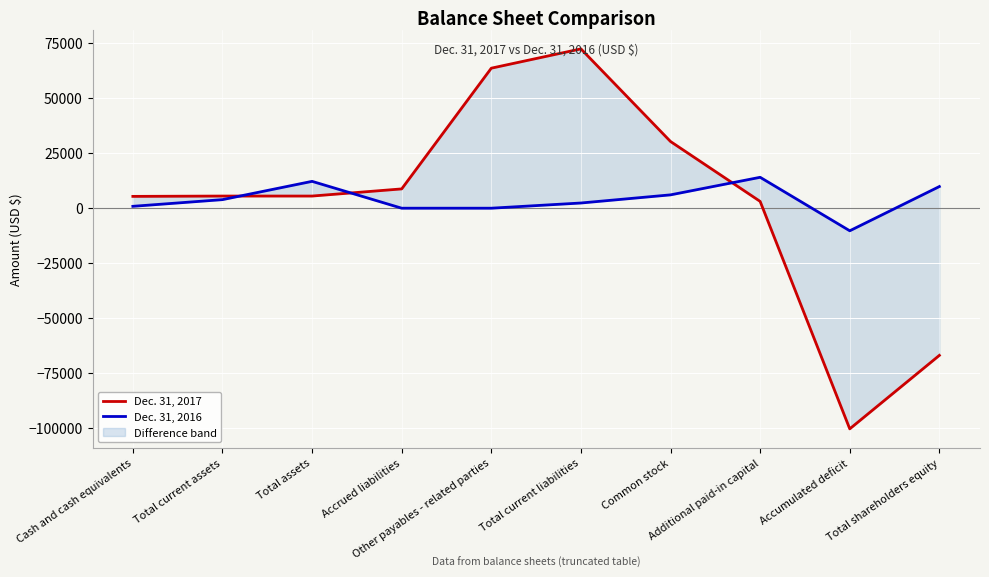

Where is the first local maximum for Dec. 31, 2016?

Total assets